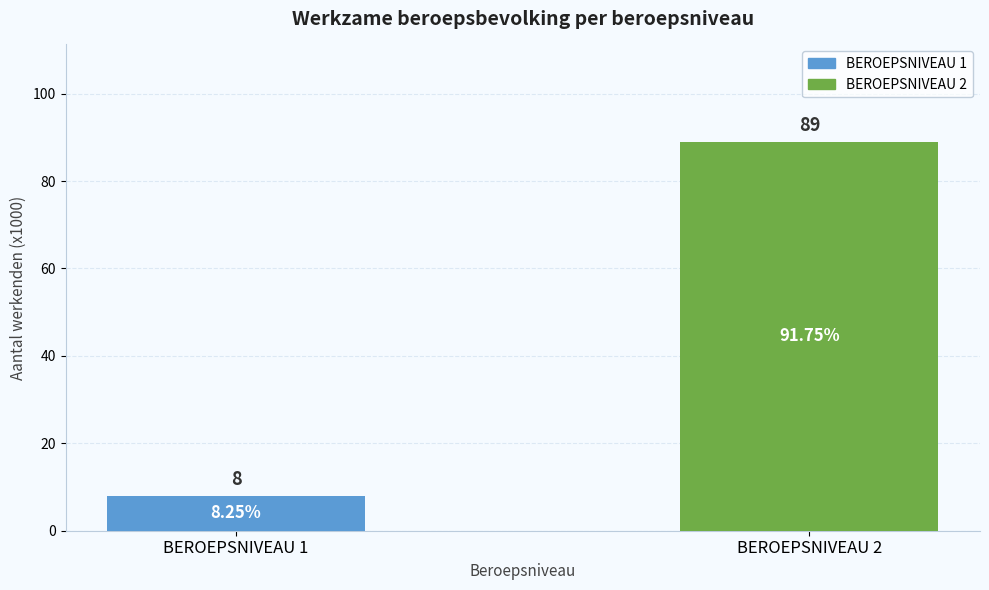

How many data points are less than 89?

1